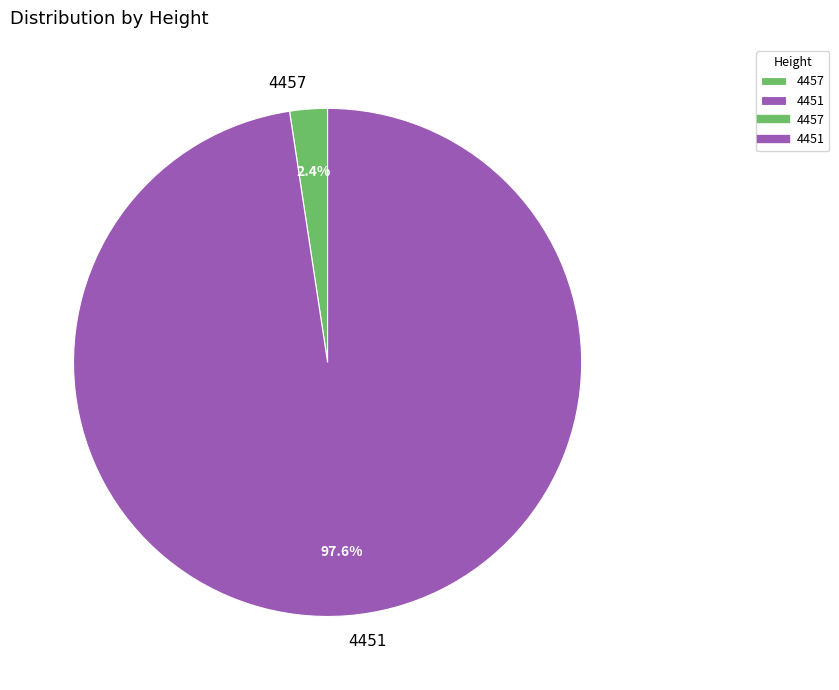

Which has a higher value, 4451 or 4457?

4451